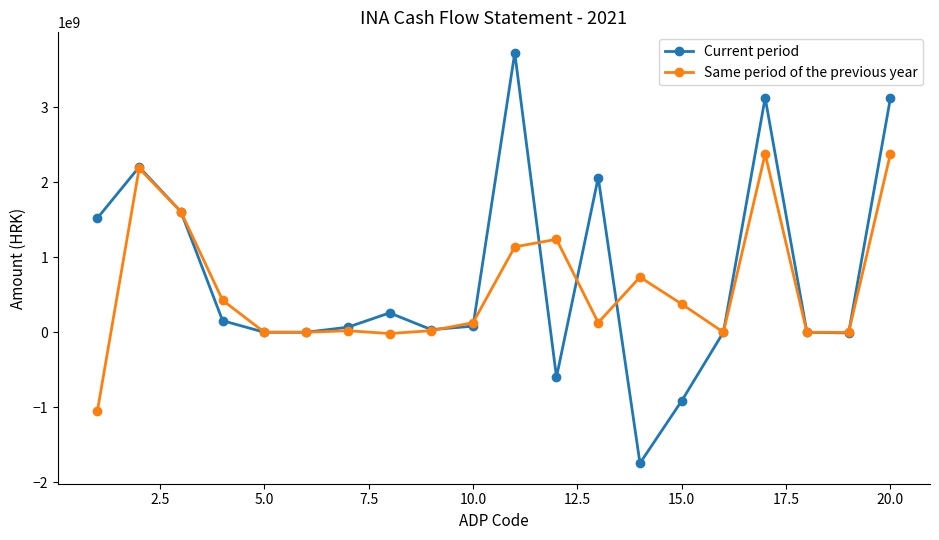

True or false: Same period of the previous year and Current period cross at least once.

True